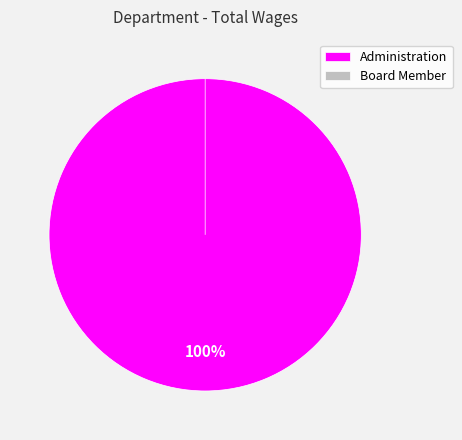

Do Administration and Board Member together represent more than half of the pie?

Yes